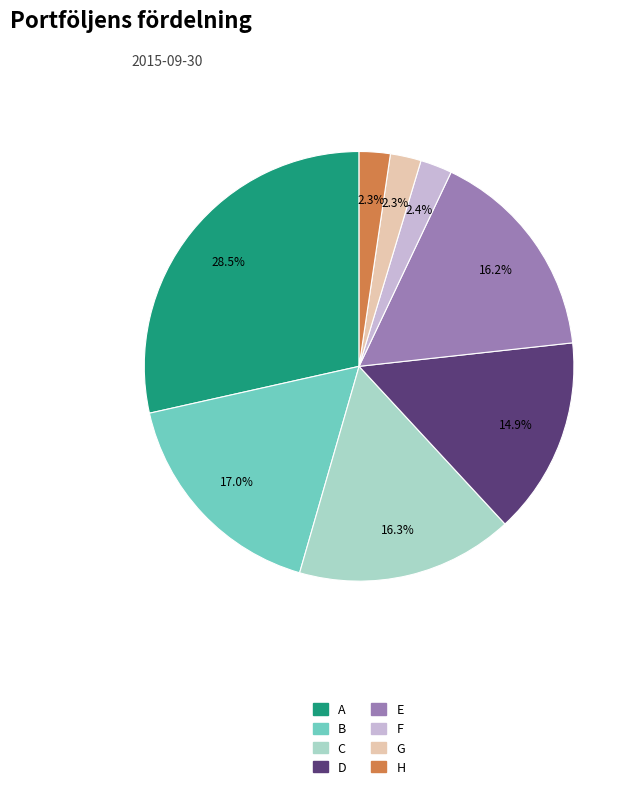

Is D the majority of the pie?

No